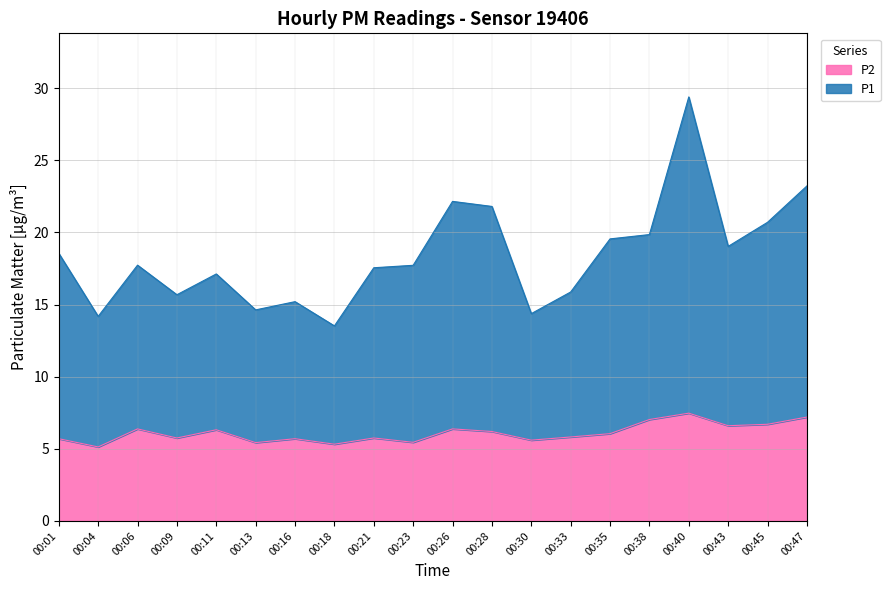

Reading left to right, list all the values displayed in this chart.

P1: 00:01=18.6	00:04=14.2	00:06=17.7	00:09=15.7	00:11=17.1	00:13=14.6	00:16=15.2	00:18=13.5	00:21=17.6	00:23=17.7	00:26=22.1	00:28=21.8	00:30=14.4	00:33=15.9	00:35=19.6	00:38=19.9	00:40=29.4	00:43=19.0	00:45=20.7	00:47=23.2
P2: 00:01=5.7	00:04=5.1	00:06=6.4	00:09=5.8	00:11=6.3	00:13=5.4	00:16=5.7	00:18=5.3	00:21=5.8	00:23=5.5	00:26=6.4	00:28=6.2	00:30=5.6	00:33=5.8	00:35=6.0	00:38=7.0	00:40=7.5	00:43=6.6	00:45=6.7	00:47=7.2